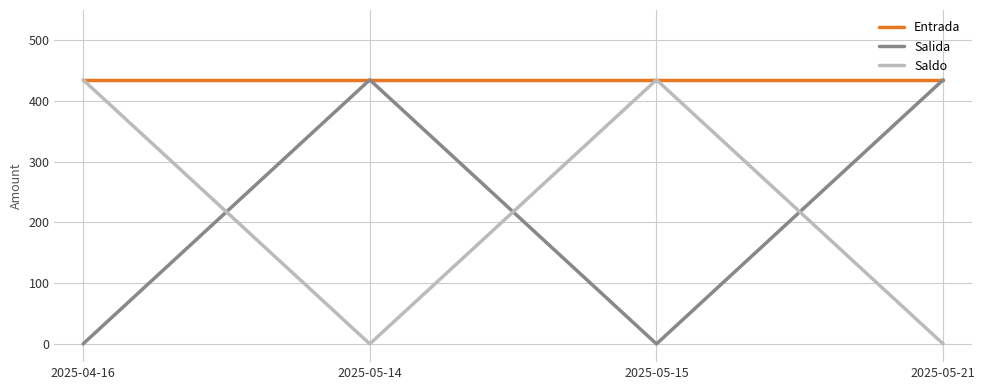

Which series has the largest total across all categories?

Entrada